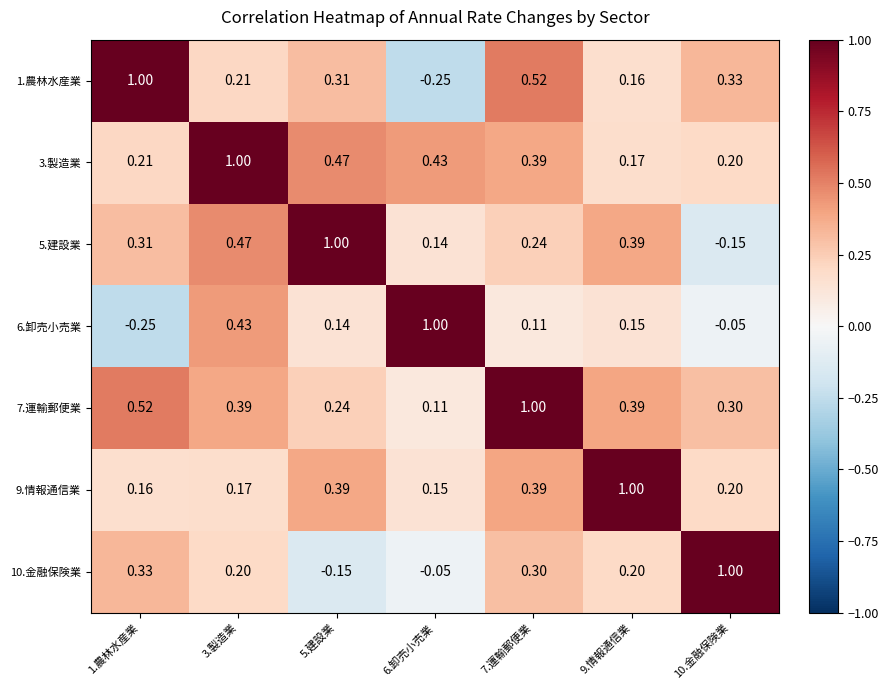

What is the total value across all series at 1.農林水産業?

2.3